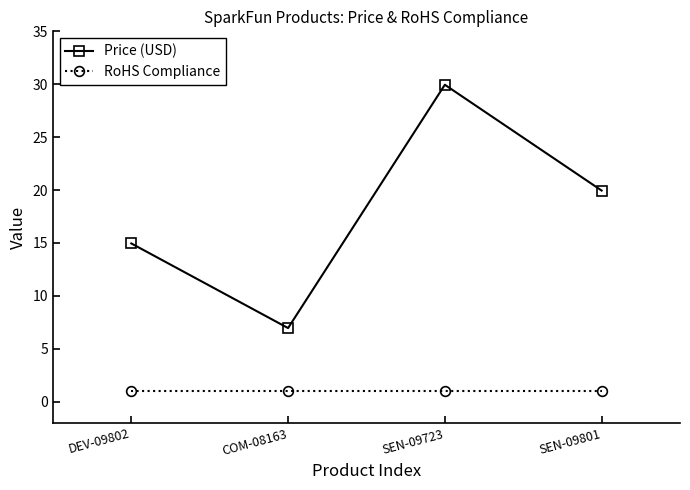

What position from the left is DEV-09802?

1